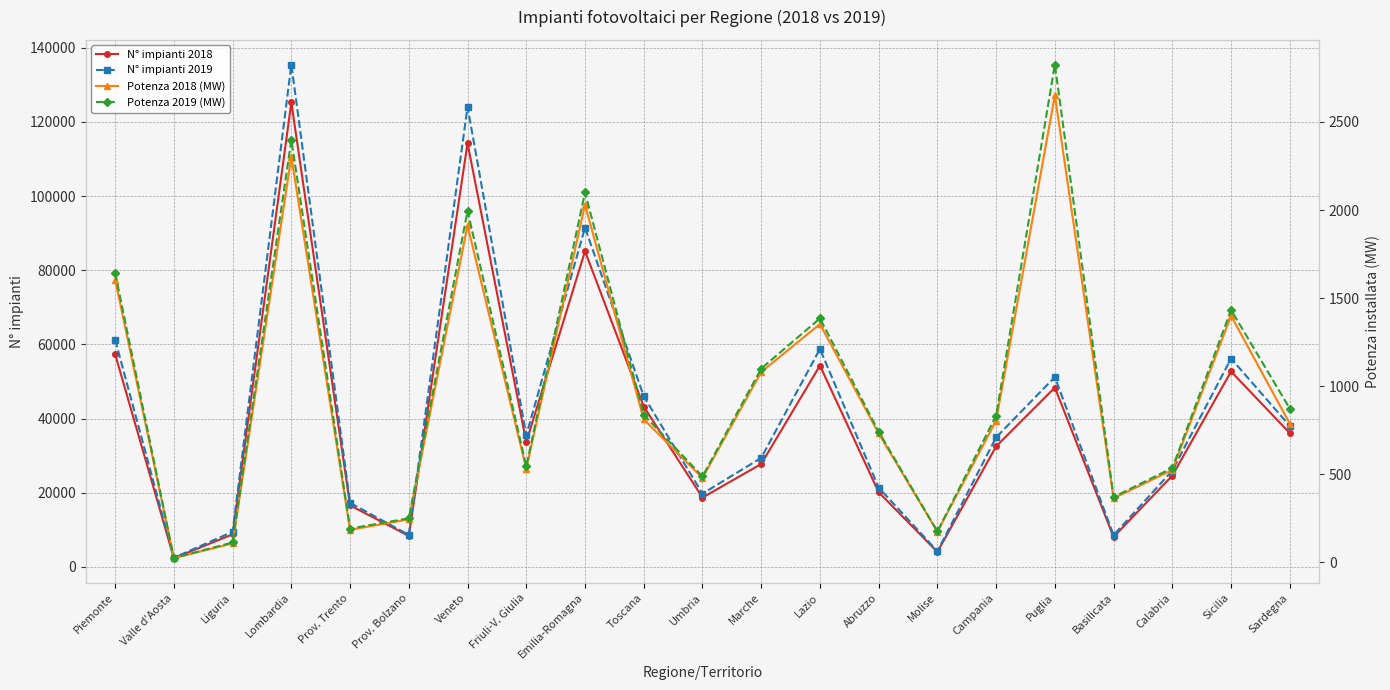

Reading left to right, what are all the values shown in this chart?

N° impianti 2018: 57362	2355	8783	125250	16594	8353	114264	33648	85156	43257	18698	27752	54296	20138	4041	32504	48366	8087	24625	52701	36071
N° impianti 2019: 61273	2464	9470	135479	17268	8622	124085	35490	91502	46041	19745	29401	58775	21380	4228	34939	51209	8537	25975	56193	38014
Potenza 2018 (MW): 1605	24	108	2303	185	244	1913	532	2031	812	479	1081	1353	732	174	805	2652	364	525	1400	787
Potenza 2019 (MW): 1643	25	113	2399	192	250	1996	545	2100	838	488	1100	1385	742	176	833	2826	371	536	1433	873